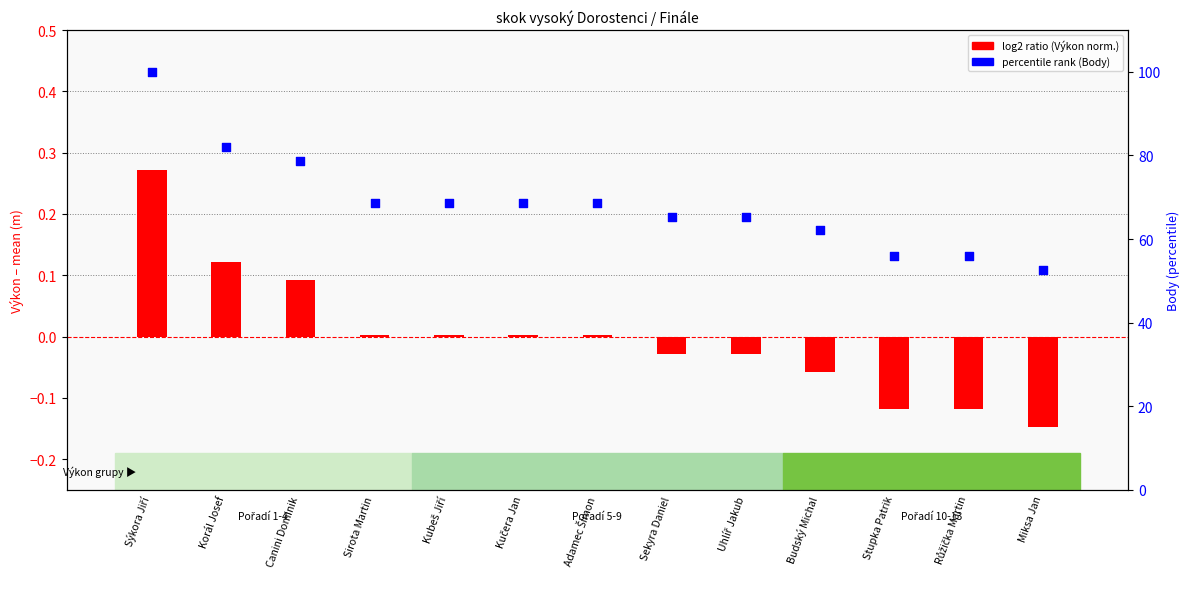

Which series contains the lowest Y value?

log2 ratio (Výkon norm.)